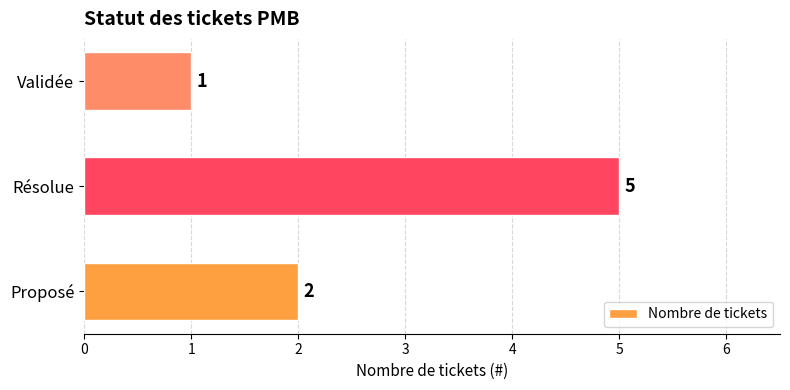

What is the change in value from Résolue to Validée?

-4